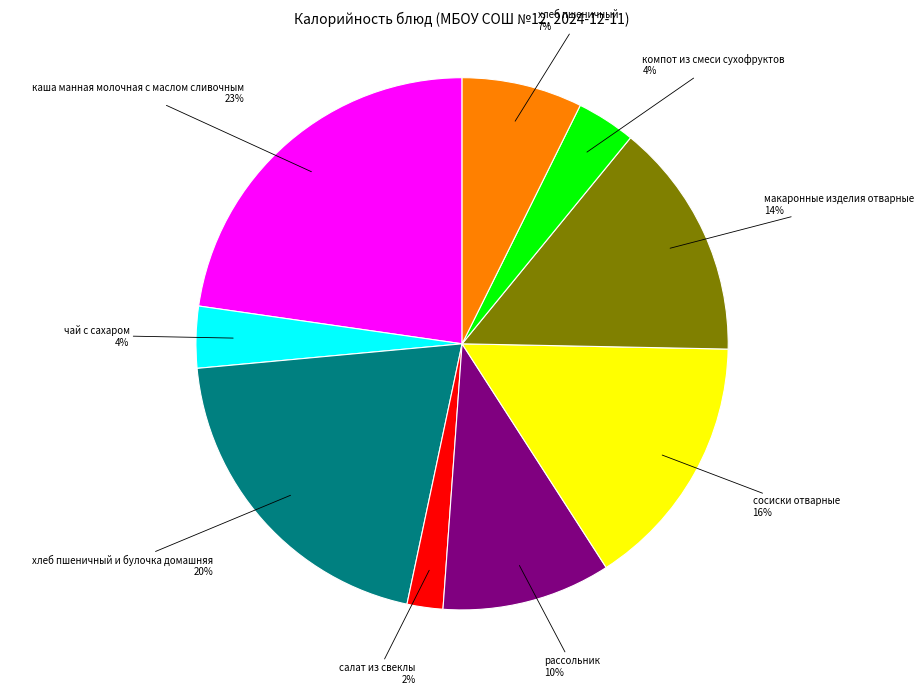

To the nearest percent, what is the difference between the largest and smallest slice percentages?

21%